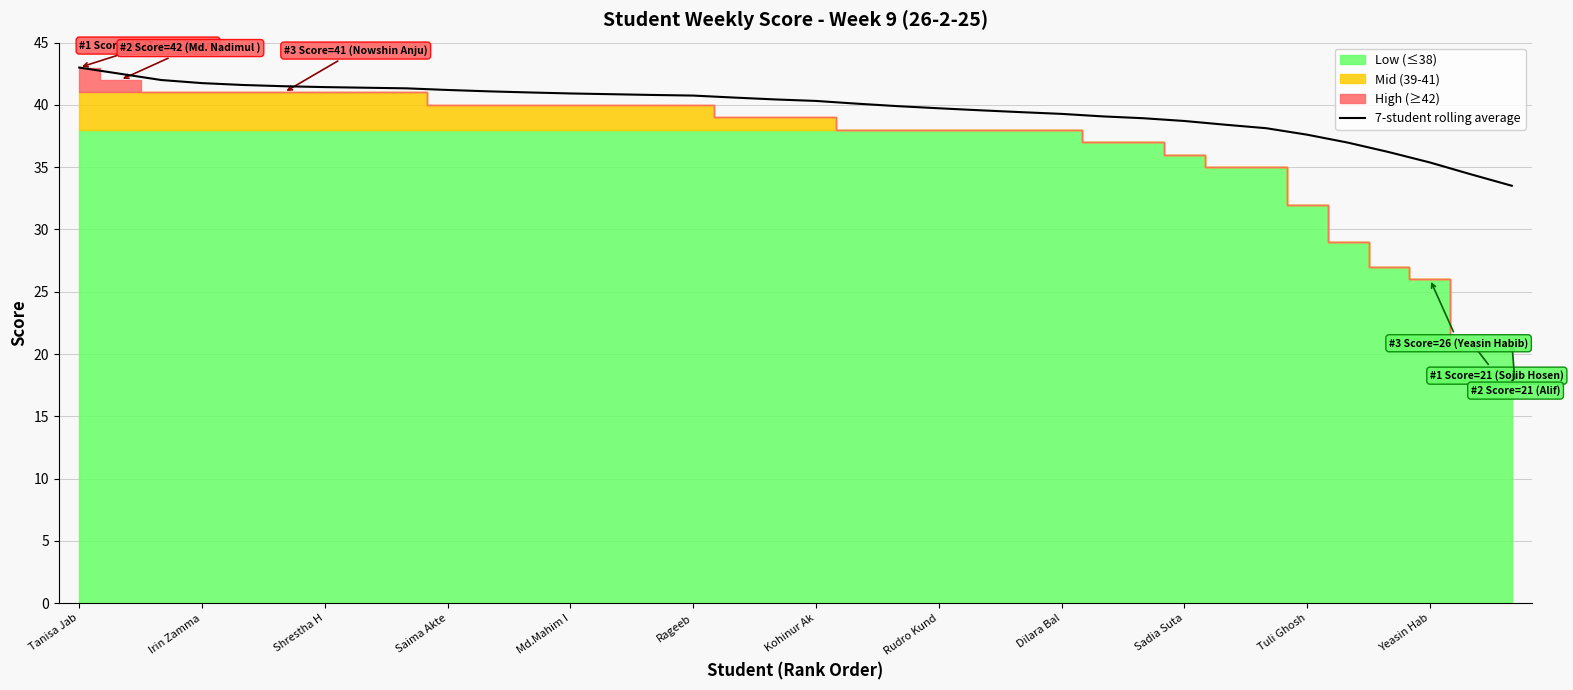

What is the difference between the maximum and minimum values?

9.5